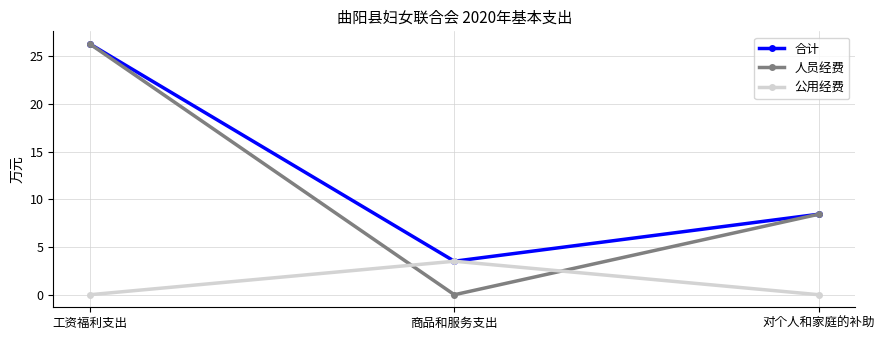

What is the average value of the 人员经费 series?

11.6